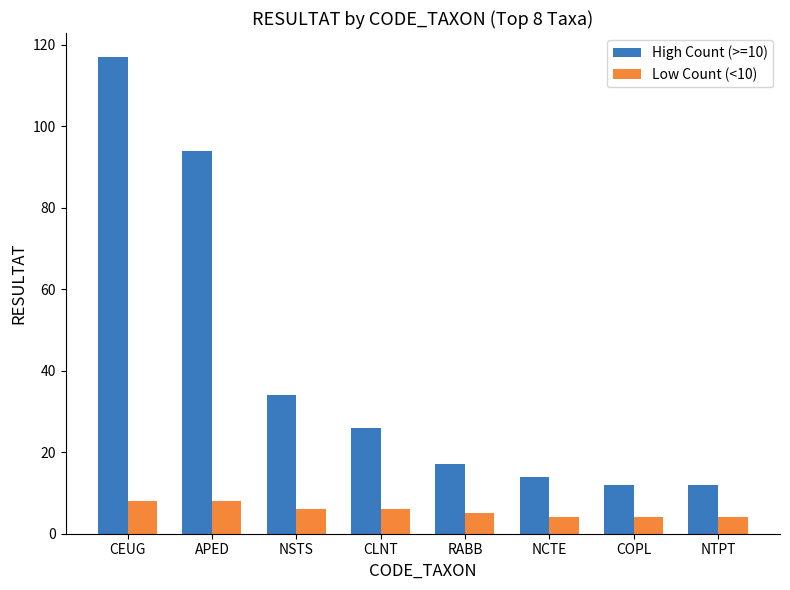

Reading left to right, transcribe all the data shown in this chart.

High Count (>=10): CEUG=117	APED=94	NSTS=34	CLNT=26	RABB=17	NCTE=14	COPL=12	NTPT=12
Low Count (<10): CEUG=8	APED=8	NSTS=6	CLNT=6	RABB=5	NCTE=4	COPL=4	NTPT=4